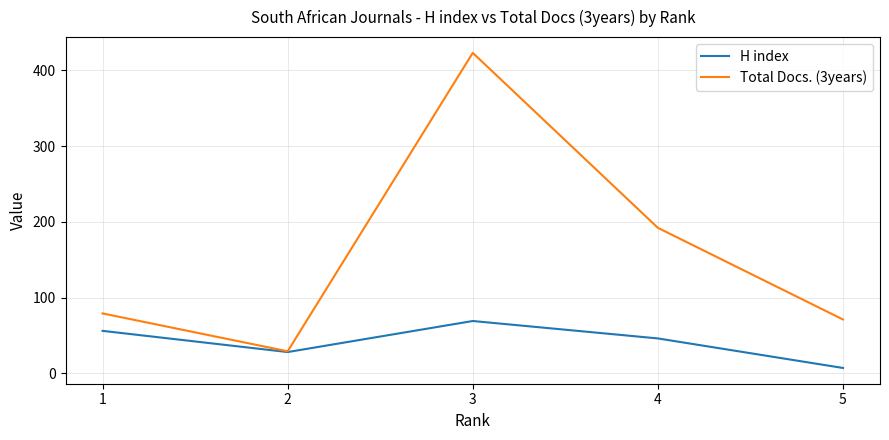

Which series changed the most between 1 and 5?

H index